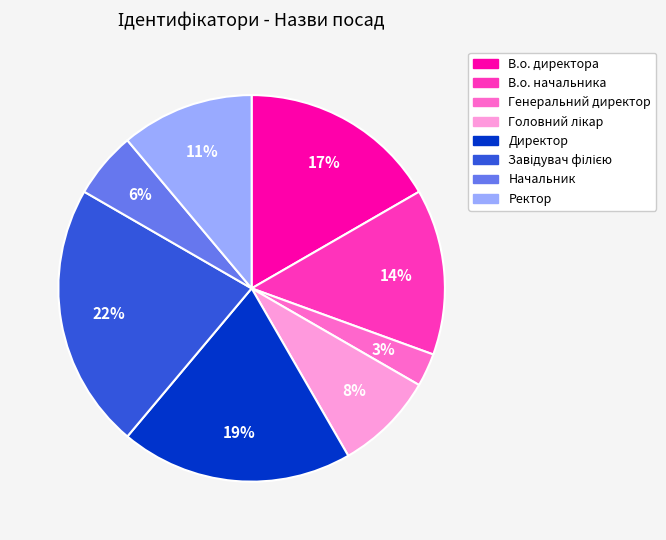

Which slice is the smallest?

Генеральний директор